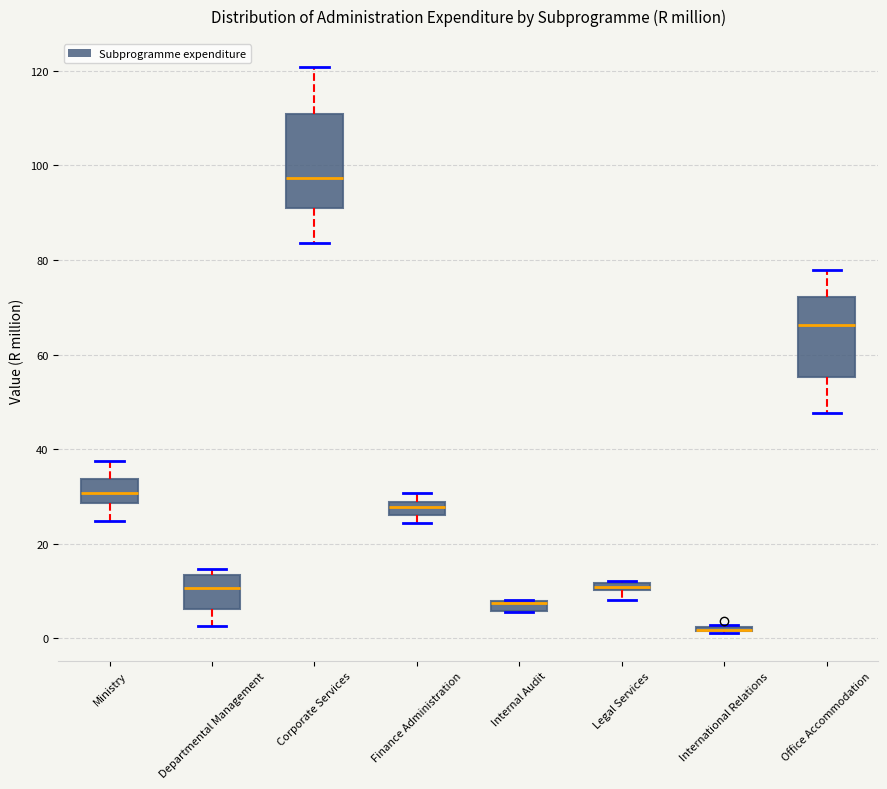

Which box is the tallest, from its lower edge to its upper edge?

Corporate Services